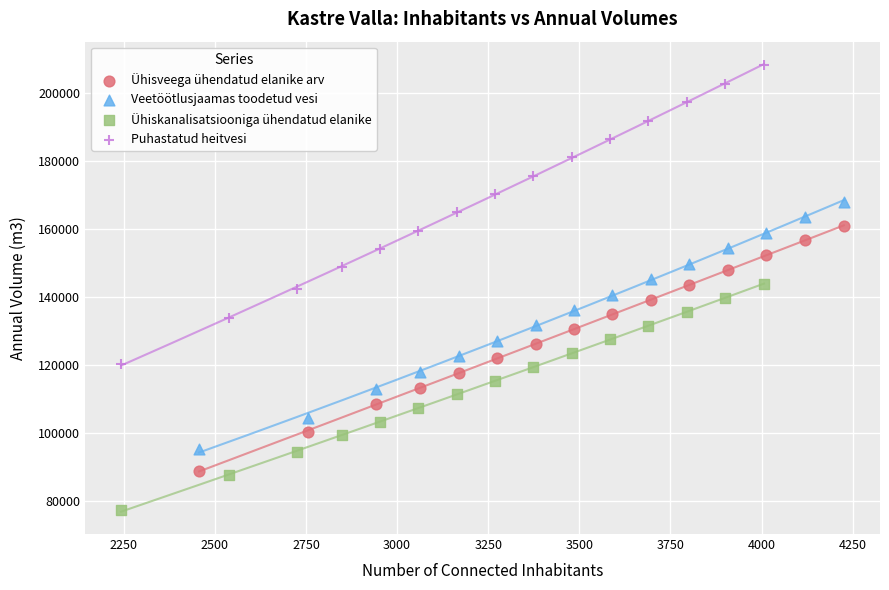

Which series reaches the minimum Y coordinate?

Ühiskanalisatsiooniga ühendatud elanike